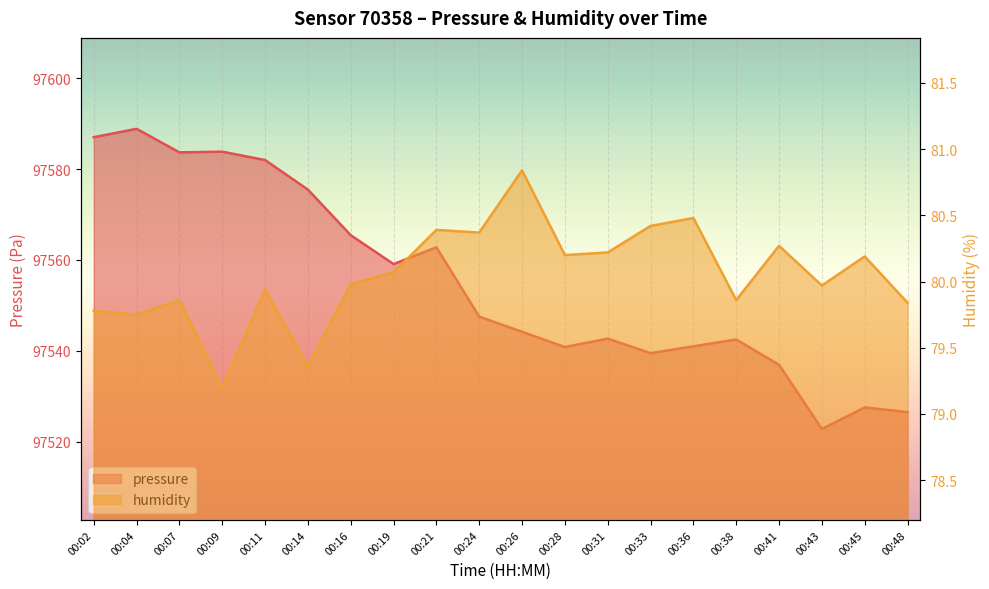

Rank the series by their maximum value, from lowest to highest.

humidity, pressure